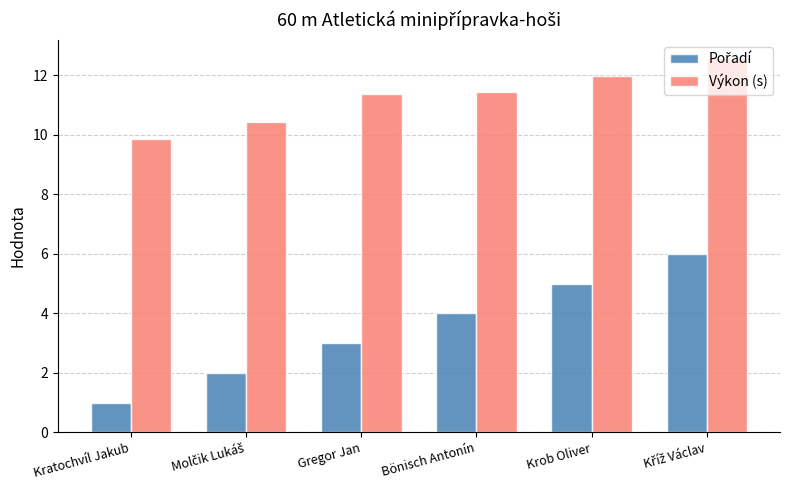

What is the average value of the Výkon (s) series?

11.3